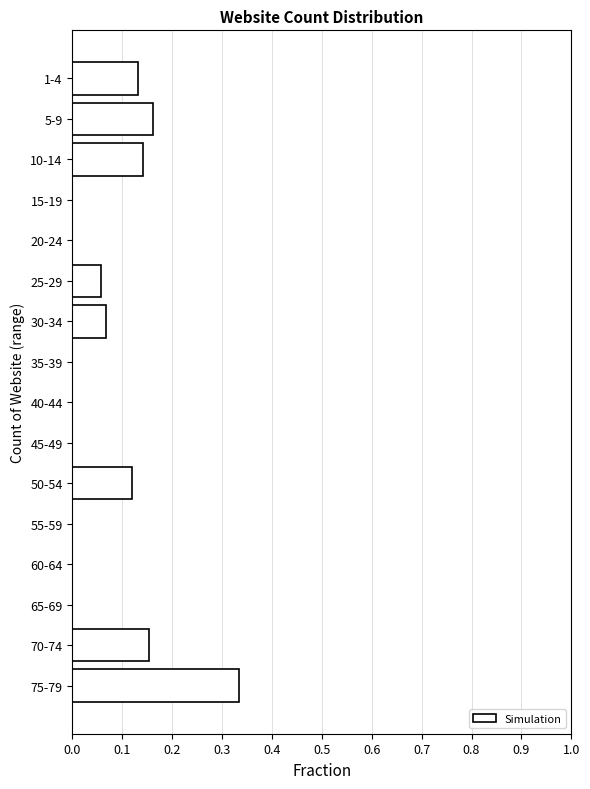

The chart shows a value of 0.0 at 40-44. True or false?

True